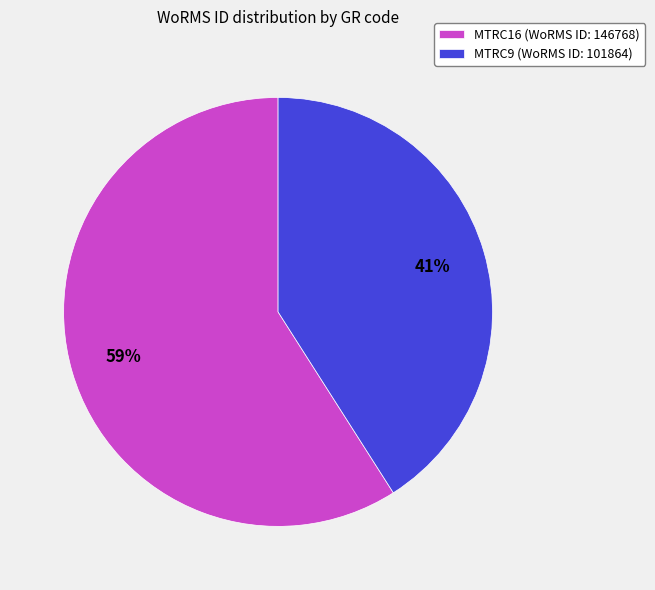

Count the number of slices in the pie.

2